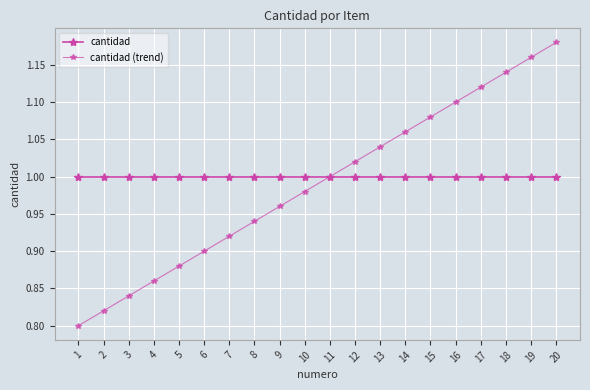

What is the sum of the cantidad (trend) values at 11 and 2?

1.8